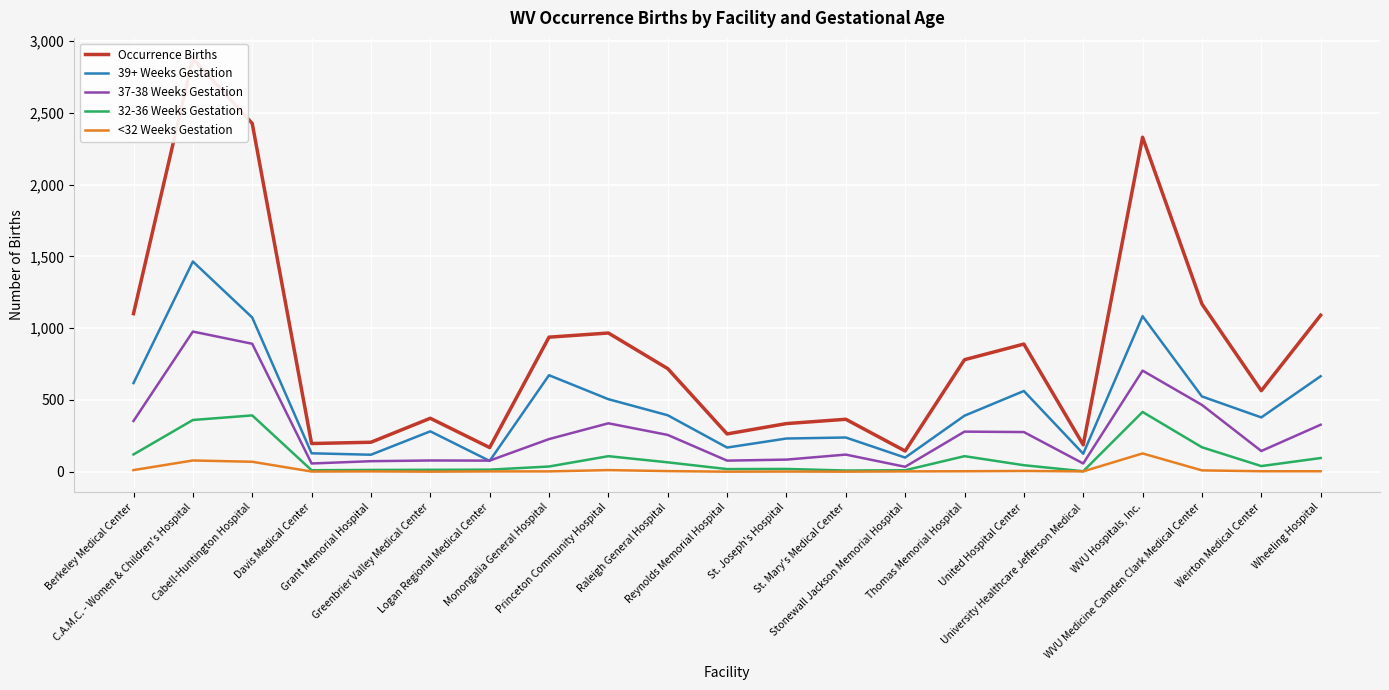

Reading left to right, list all the values displayed in this chart.

Occurrence Births: 1101	2878	2426	196	205	372	168	937	966	718	263	335	365	144	780	889	187	2330	1168	564	1090
39+ Weeks Gestation: 617	1464	1074	128	118	281	75	672	505	393	168	231	238	98	390	562	125	1083	524	378	665
37-38 Weeks Gestation: 353	976	891	57	73	78	77	227	337	256	77	84	119	34	279	276	57	704	465	144	327
32-36 Weeks Gestation: 120	360	392	10	12	13	14	36	108	65	18	19	8	10	108	45	3	416	170	39	95
<32 Weeks Gestation: 11	78	69	1	2	0	2	2	11	4	0	1	0	2	3	5	2	127	9	3	3